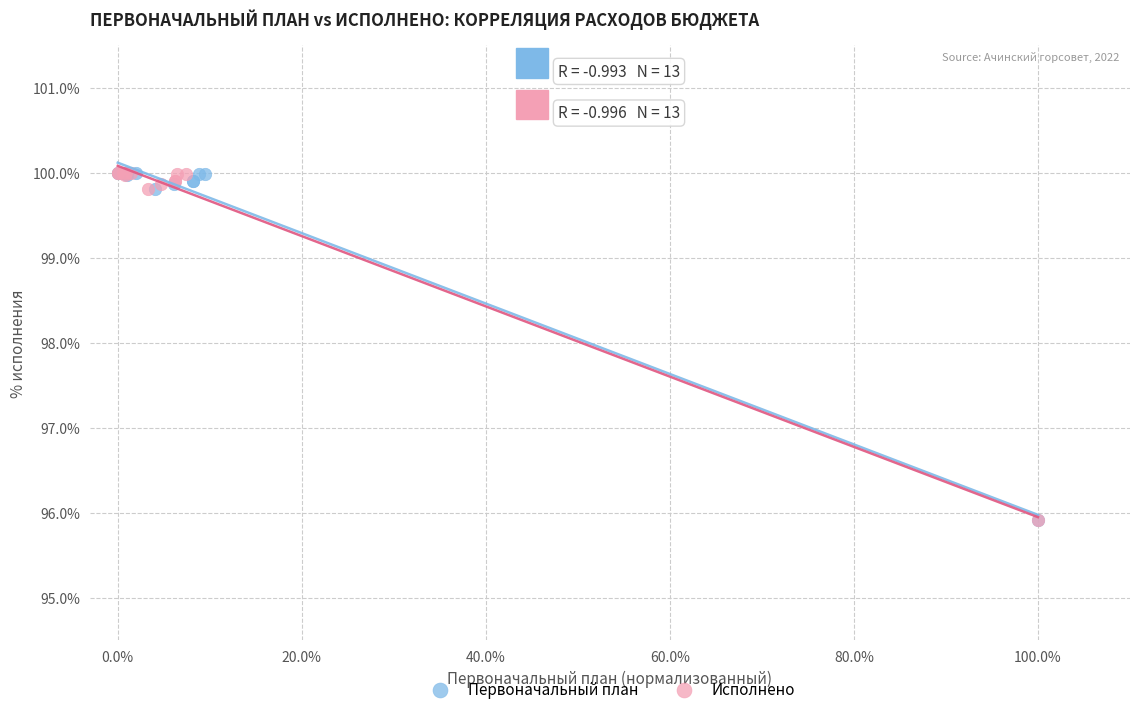

What are all the series names shown in the legend?

Первоначальный план, Исполнено